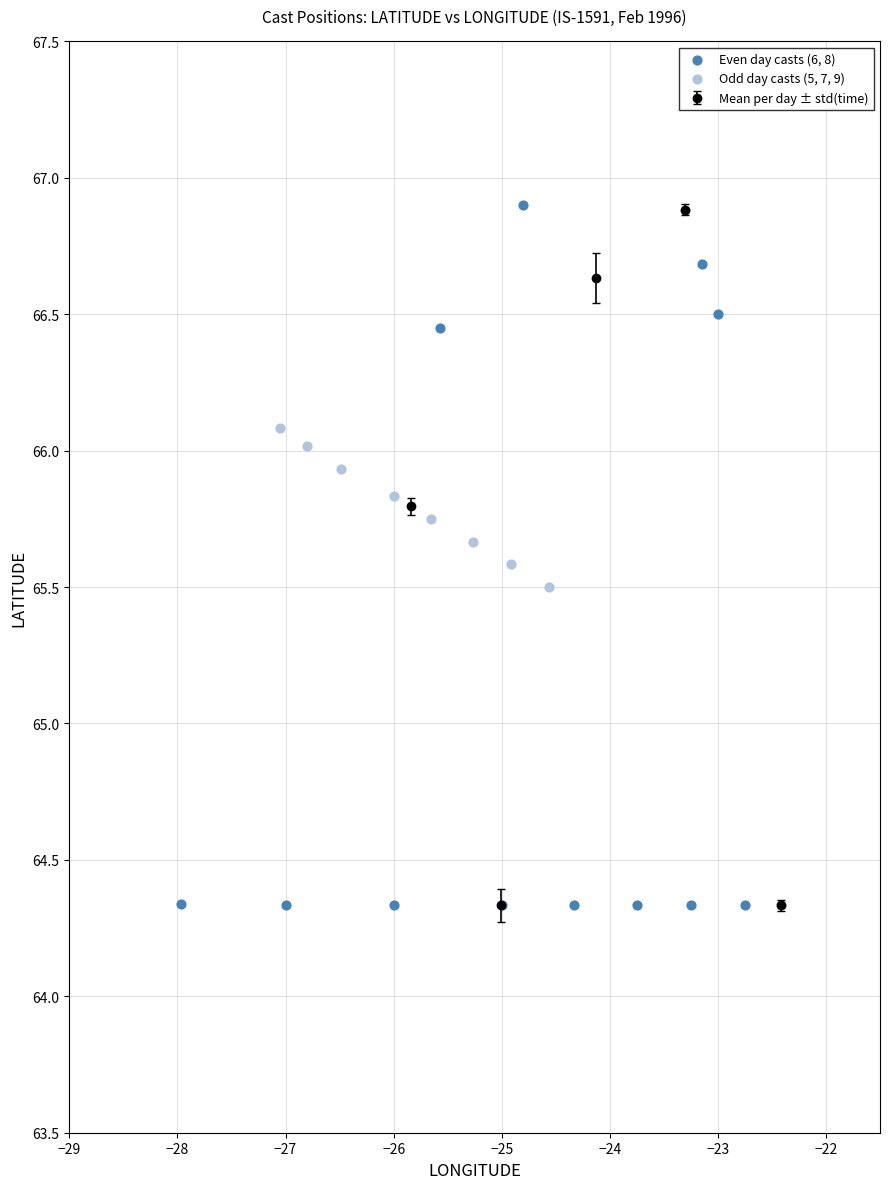

Which series has the largest Y range (max minus min)?

Even day casts (6, 8)